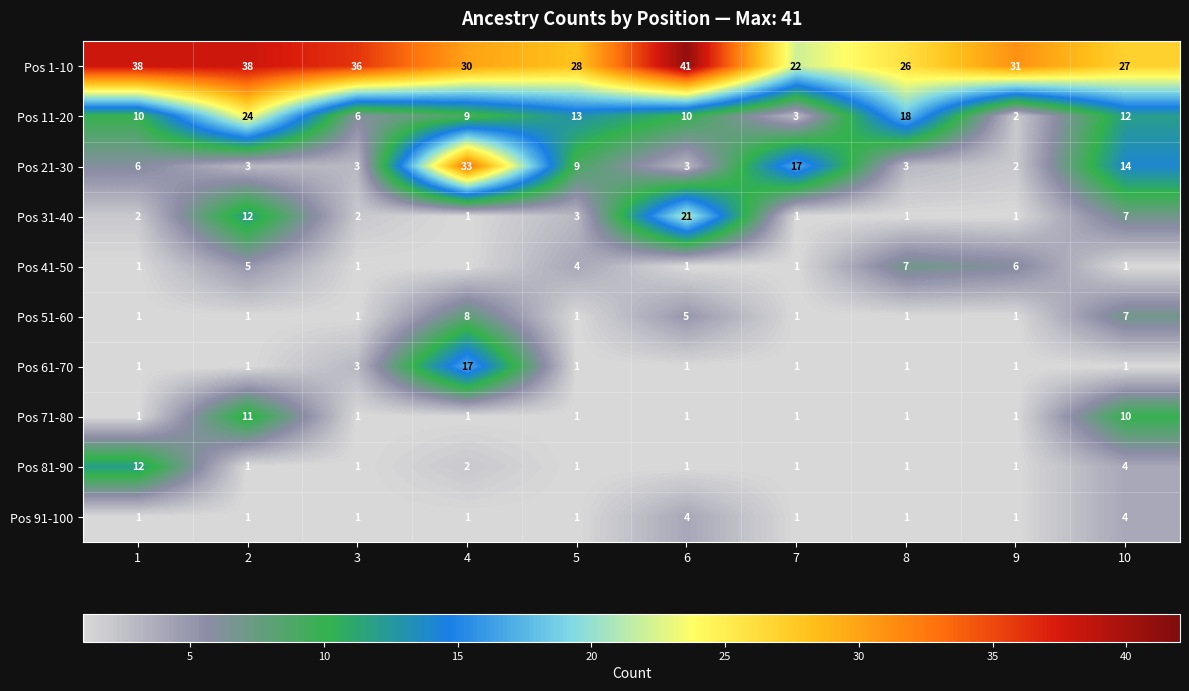

What is the total value across all series at 7?

49